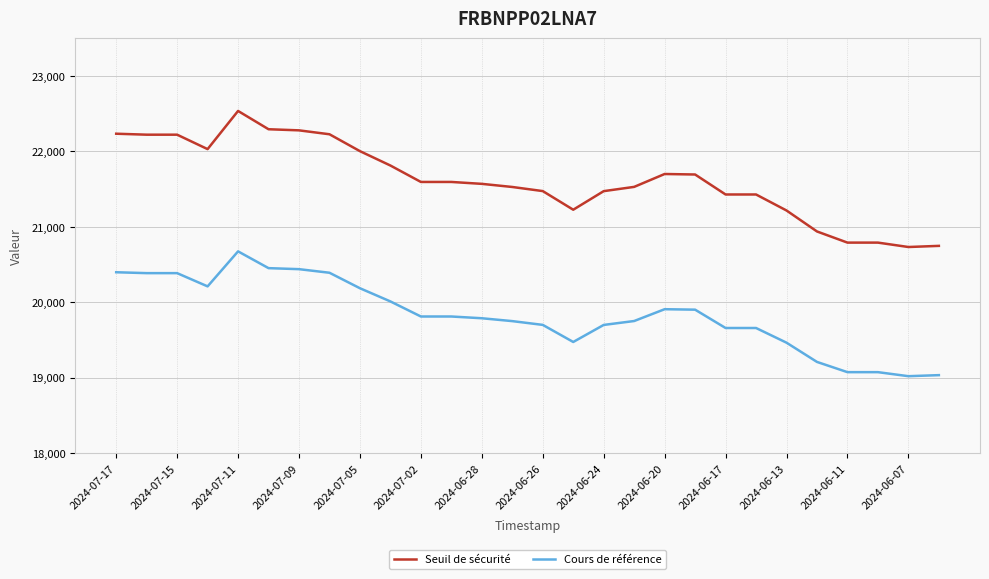

True or false: Cours de référence and Seuil de sécurité intersect in this chart.

False